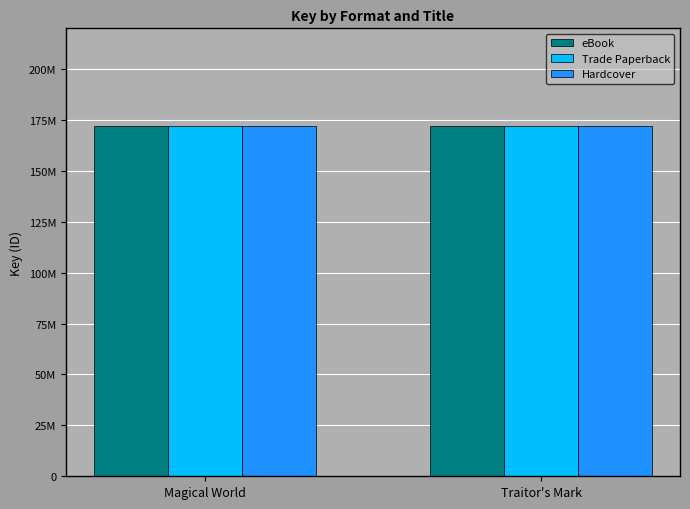

Which category has the highest value in the Hardcover series?

Magical World